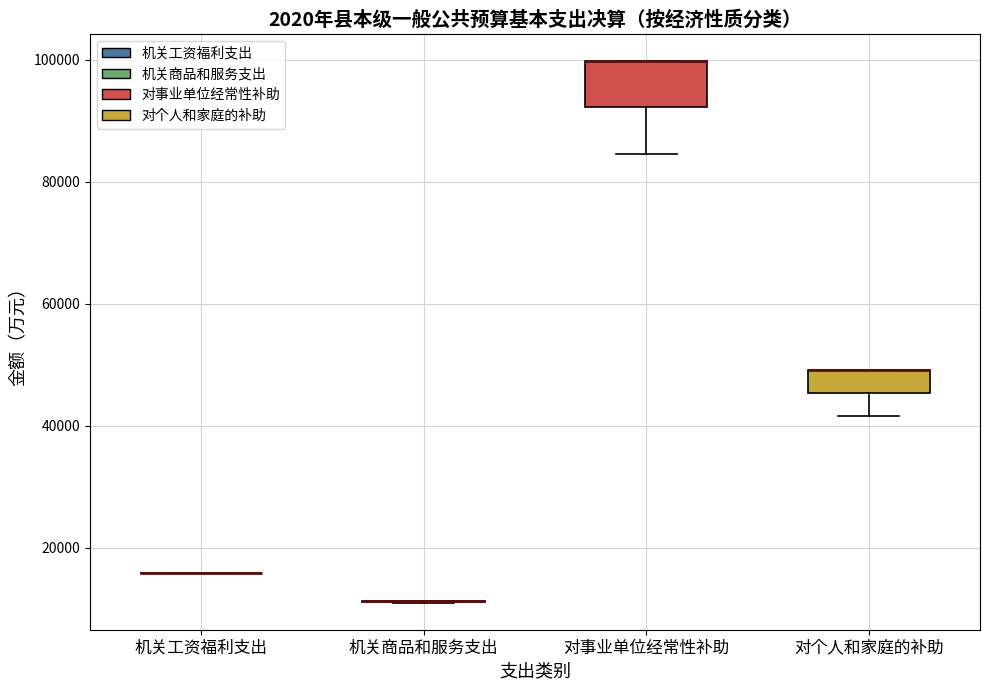

Reading left to right, read every box against the y-axis: the position of its median line, the range the box covers, and the ends of its whiskers. The values are not printed on the chart, so give them approximately, as read against the axis.

机关工资福利支出: box collapsed to a line at 16000, whiskers 16000 to 16000
机关商品和服务支出: box collapsed to a line at 12000, whiskers 12000 to 12000
对事业单位经常性补助: median 100000 (drawn on the box's upper edge), box 92000 to 100000, whiskers 84000 to 100000
对个人和家庭的补助: median 50000 (drawn on the box's upper edge), box 46000 to 50000, whiskers 42000 to 50000